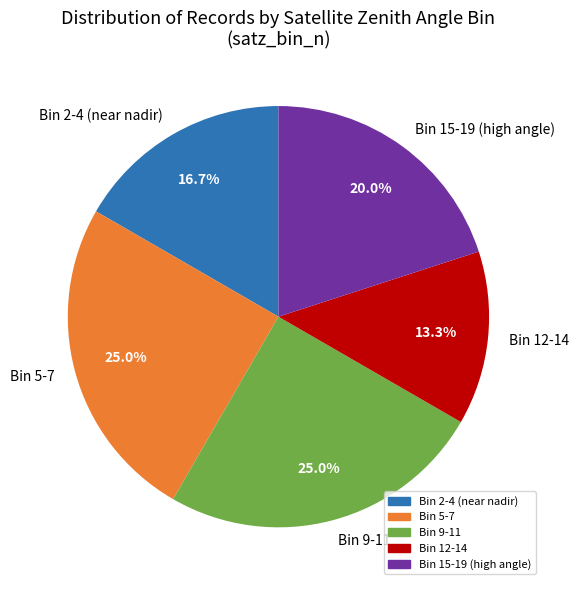

Which slice is the smallest?

Bin 12-14